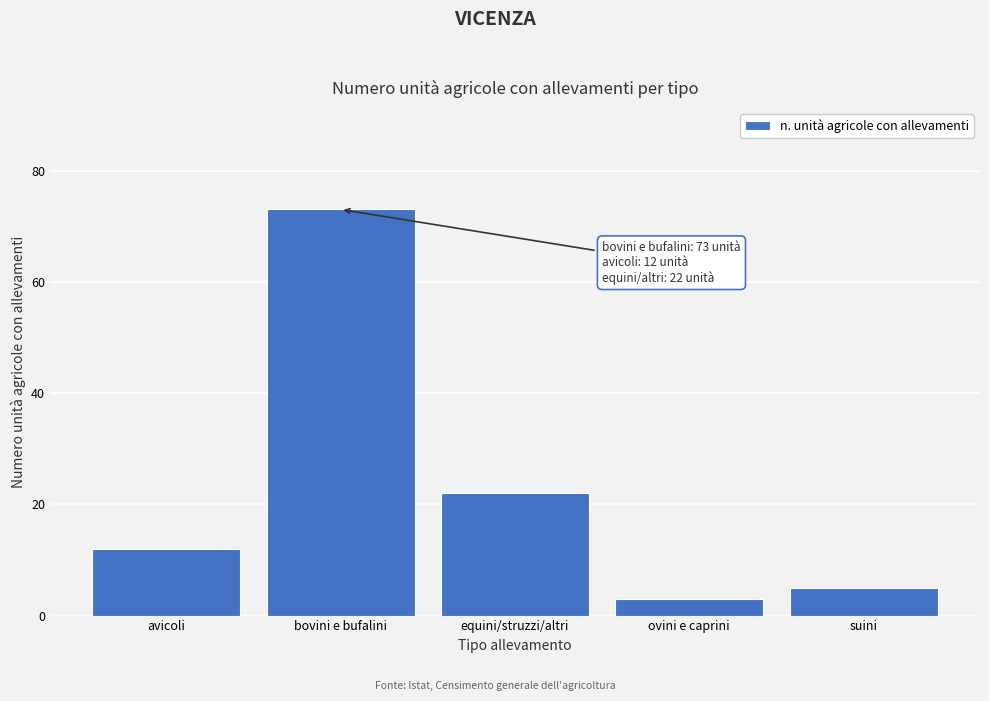

Reading left to right, transcribe all the data shown in this chart.

12	73	22	3	5